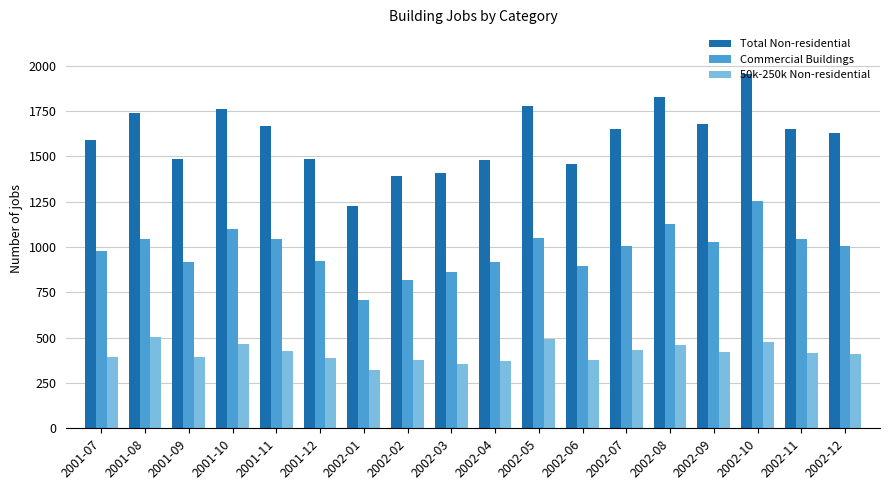

What is the approximate value of 50k-250k Non-residential at 2002-08, to the nearest 5?

460